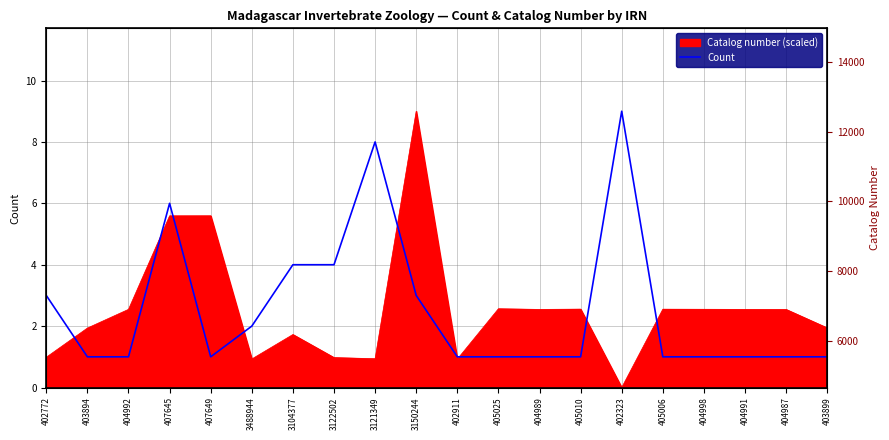

What is the sum of the values at 405006 and 405010?

2